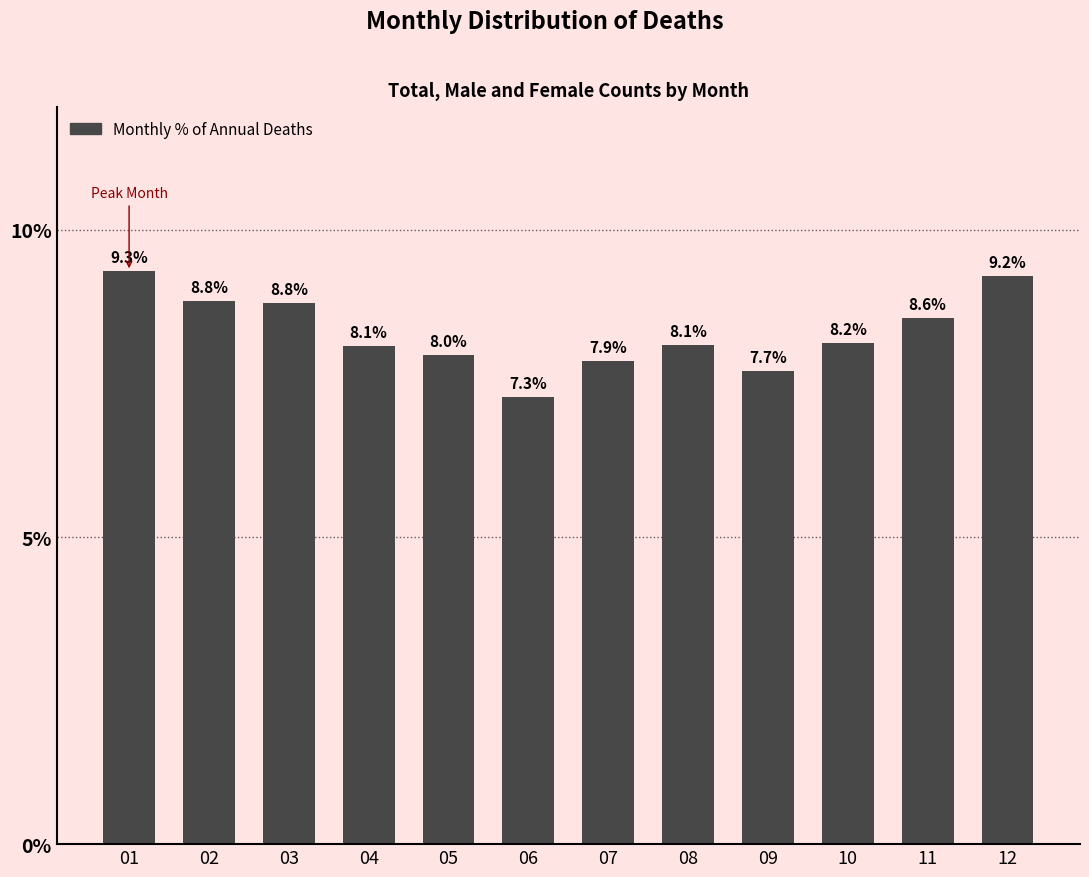

At which label is the value closest to 8?

05